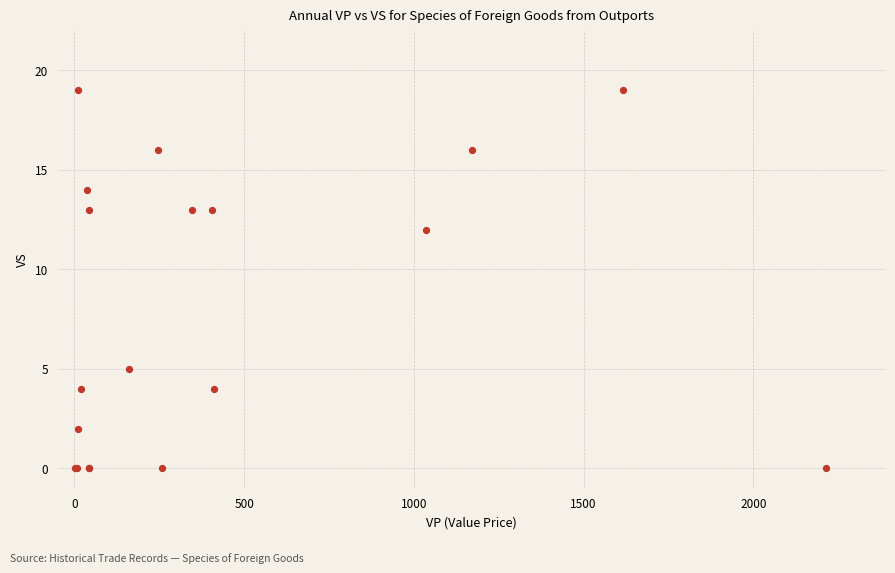

What Y value in the scatter plot is closest to 9?

12